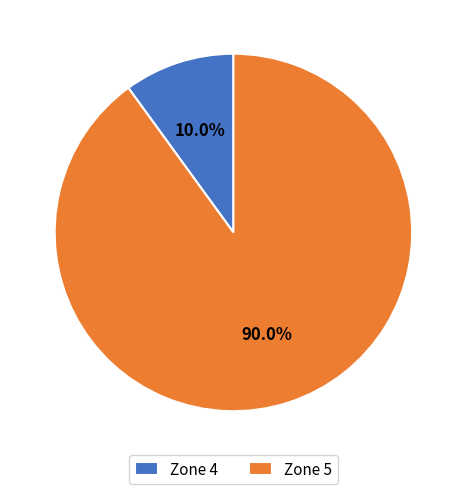

Do Zone 4 and Zone 5 together represent more than half of the pie?

Yes